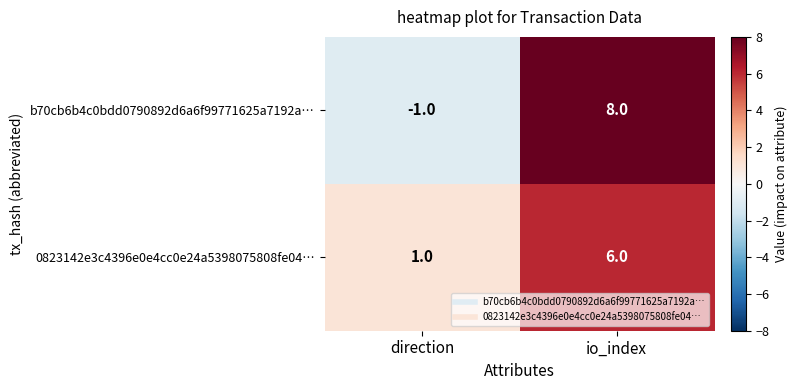

The b70cb6b4c0bdd0790892d6a6f99771625a7192a… series shows 3 at io_index. True or false?

False